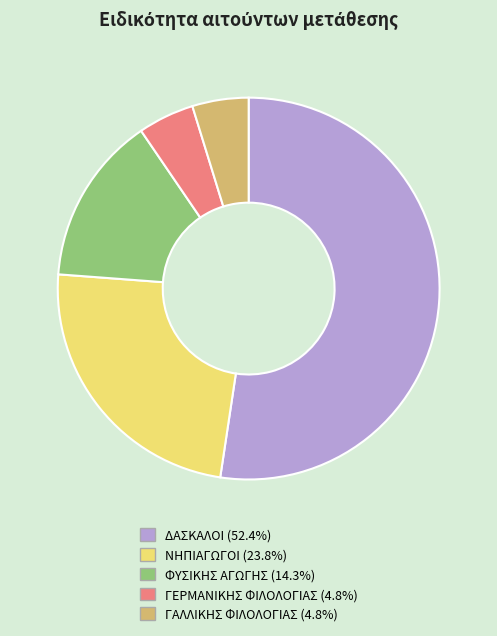

What is the largest slice in the pie chart?

ΔΑΣΚΑΛΟΙ